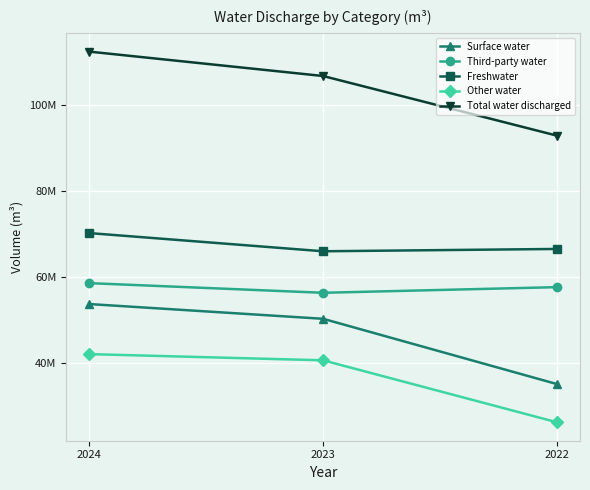

Does the chart display data point markers on the line(s)?

Yes